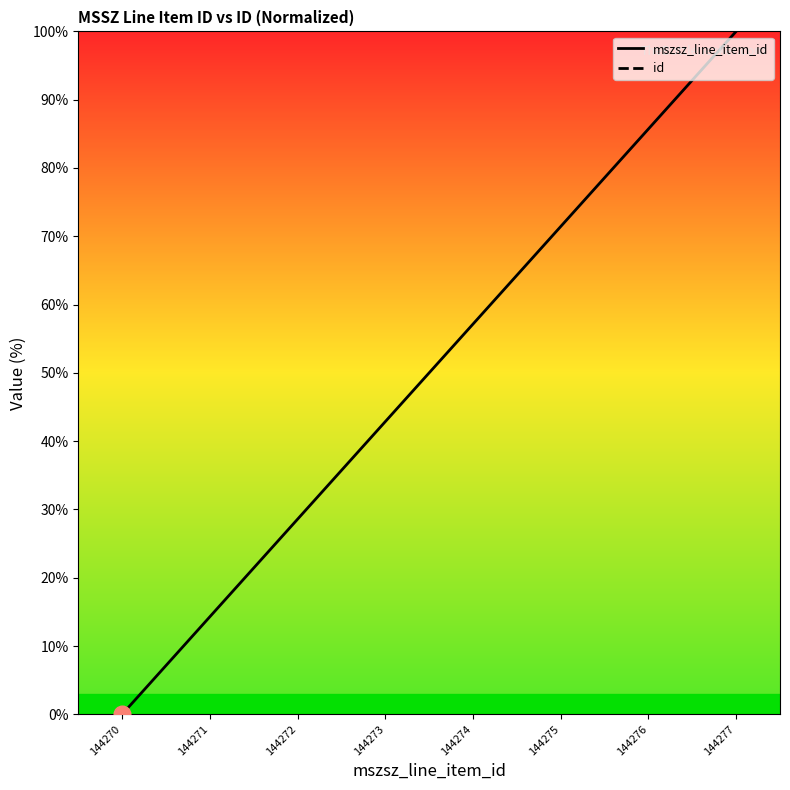

The value of mszsz_line_item_id at 144271 is 14.3. True or false?

True